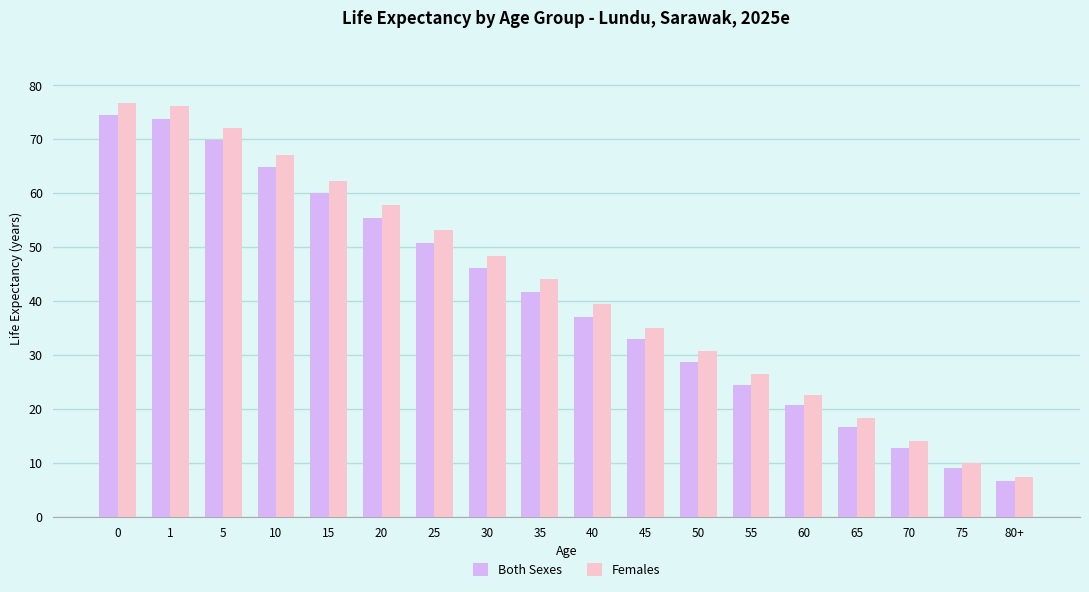

How many values in the Females series are below 44?

9